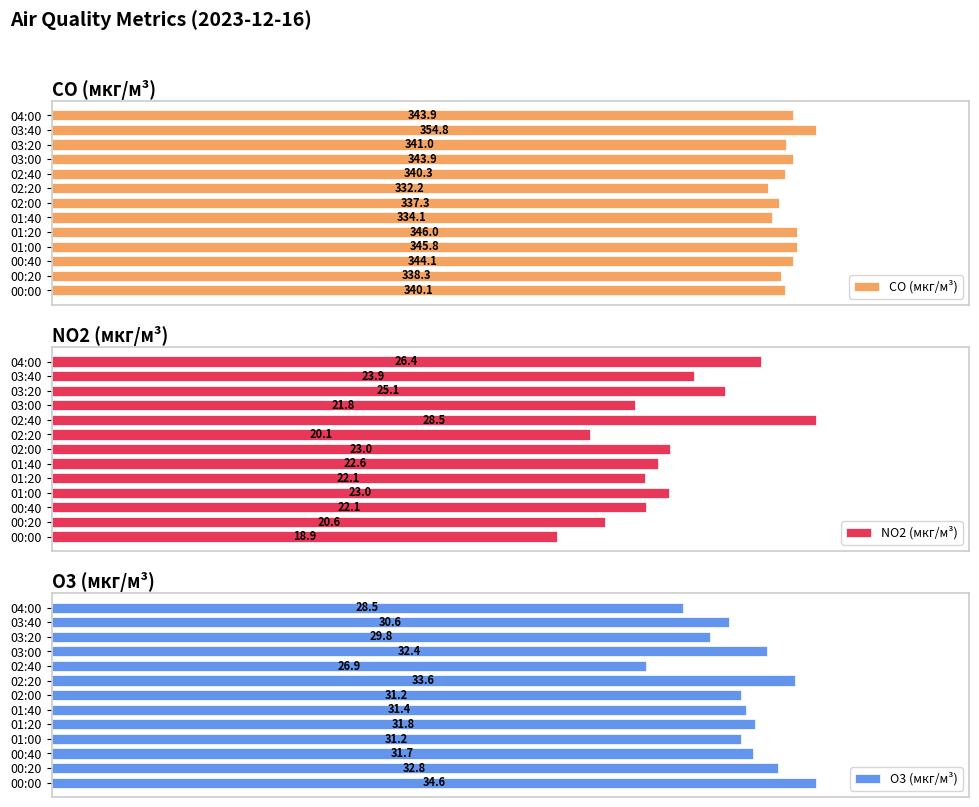

Where is O3 (мкг/м³) nearest to the value 30?

03:20